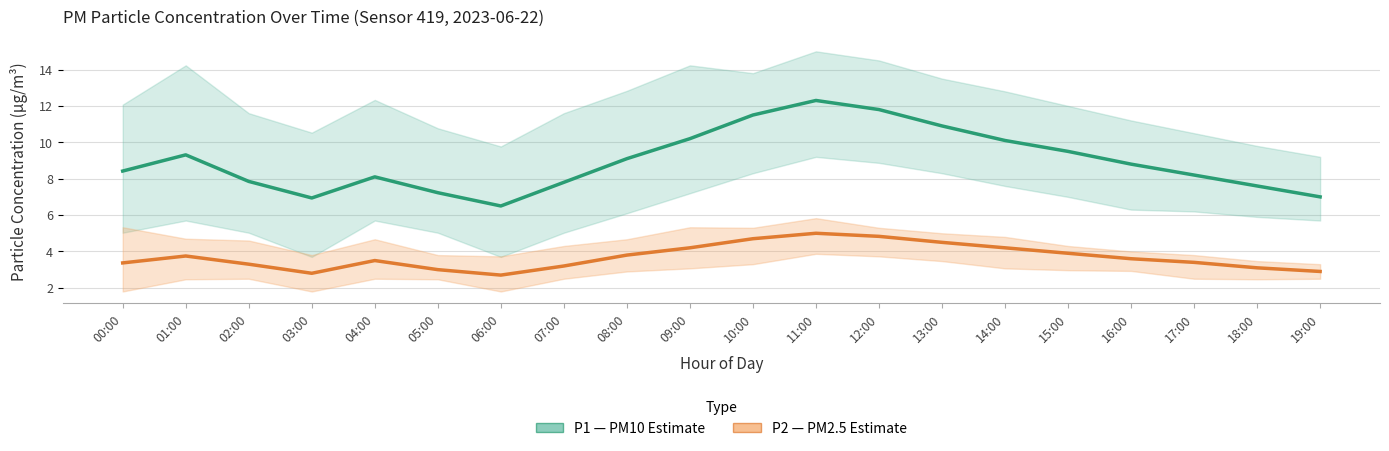

What is the difference between the highest and lowest values at 02:00?

4.5